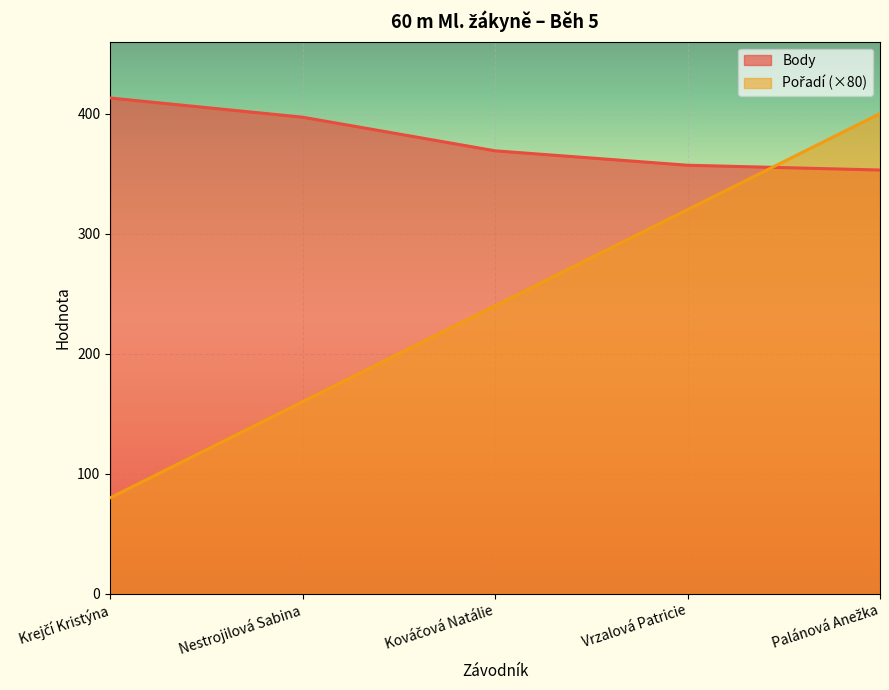

Is it true that Body equals 353 at Palánová Anežka?

True